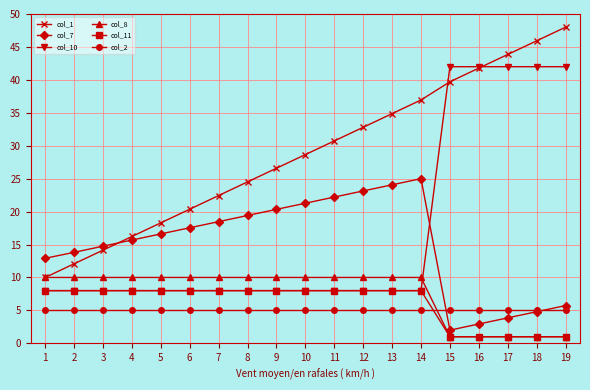

Reading left to right, extract all data points from this chart.

col_1: 1=10.0	2=12.1	3=14.1	4=16.2	5=18.3	6=20.4	7=22.4	8=24.5	9=26.6	10=28.7	11=30.7	12=32.8	13=34.9	14=36.9	15=39.7	16=41.8	17=43.9	18=45.9	19=48.0
col_7: 1=12.9	2=13.8	3=14.7	4=15.7	5=16.6	6=17.5	7=18.5	8=19.4	9=20.3	10=21.3	11=22.2	12=23.1	13=24.1	14=25.0	15=2.0	16=2.9	17=3.9	18=4.8	19=5.7
col_10: 1=8.0	2=8.0	3=8.0	4=8.0	5=8.0	6=8.0	7=8.0	8=8.0	9=8.0	10=8.0	11=8.0	12=8.0	13=8.0	14=8.0	15=42.0	16=42.0	17=42.0	18=42.0	19=42.0
col_8: 1=10.0	2=10.0	3=10.0	4=10.0	5=10.0	6=10.0	7=10.0	8=10.0	9=10.0	10=10.0	11=10.0	12=10.0	13=10.0	14=10.0	15=1.0	16=1.0	17=1.0	18=1.0	19=1.0
col_11: 1=8.0	2=8.0	3=8.0	4=8.0	5=8.0	6=8.0	7=8.0	8=8.0	9=8.0	10=8.0	11=8.0	12=8.0	13=8.0	14=8.0	15=1.0	16=1.0	17=1.0	18=1.0	19=1.0
col_2: 1=5.0	2=5.0	3=5.0	4=5.0	5=5.0	6=5.0	7=5.0	8=5.0	9=5.0	10=5.0	11=5.0	12=5.0	13=5.0	14=5.0	15=5.0	16=5.0	17=5.0	18=5.0	19=5.0